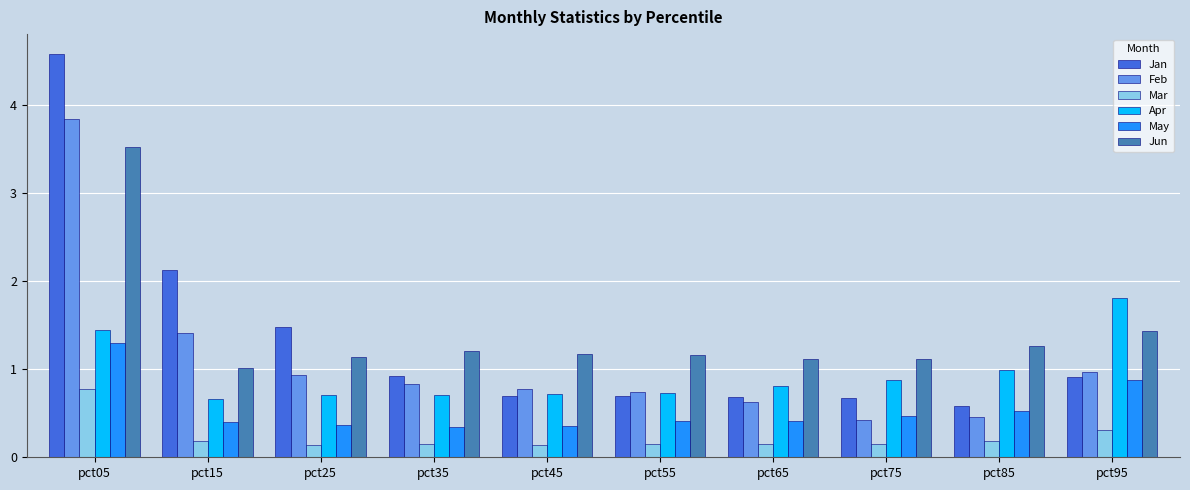

What is the average value of the Feb series?

1.1